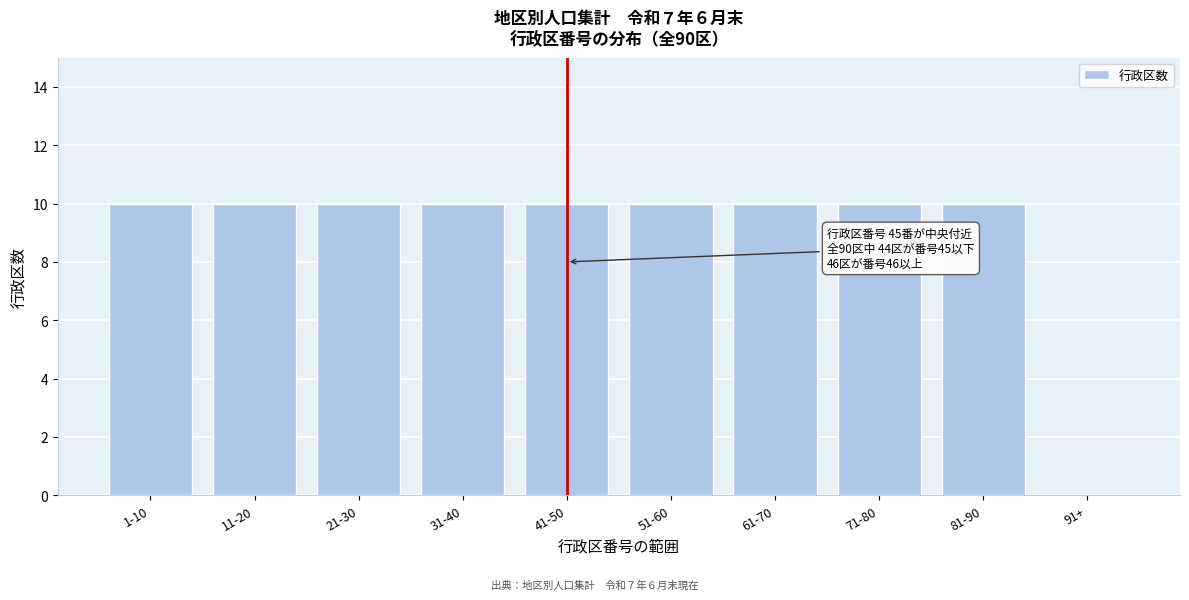

Reading left to right, extract all data points from this chart.

1-10=10	11-20=10	21-30=10	31-40=10	41-50=10	51-60=10	61-70=10	71-80=10	81-90=10	91+=0